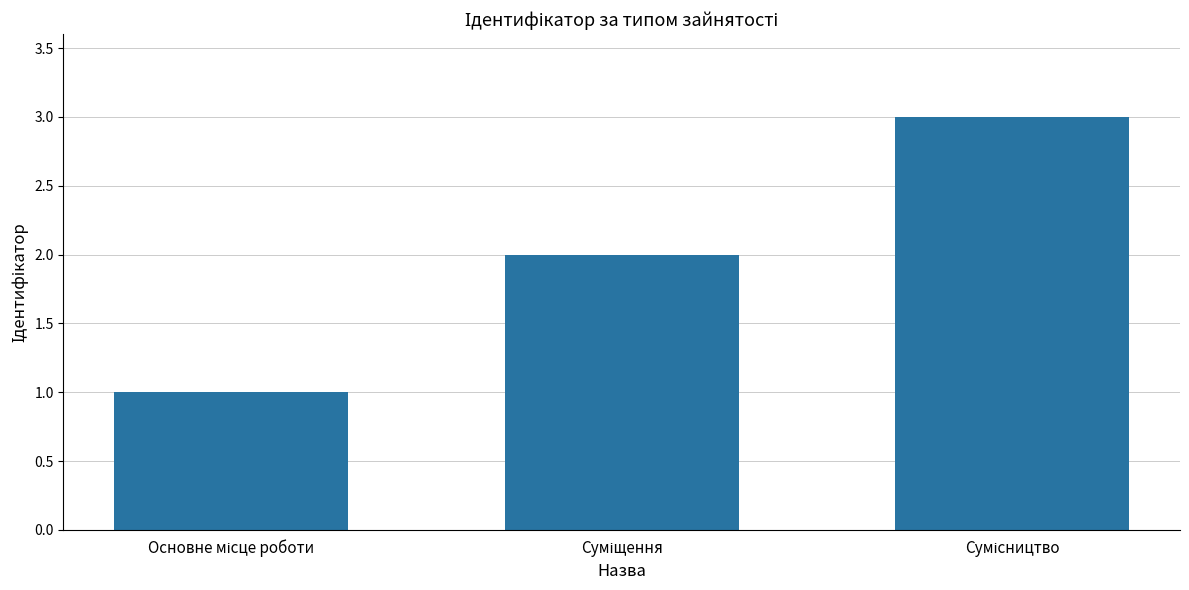

Are the bars grouped side by side (vs. stacked)?

No